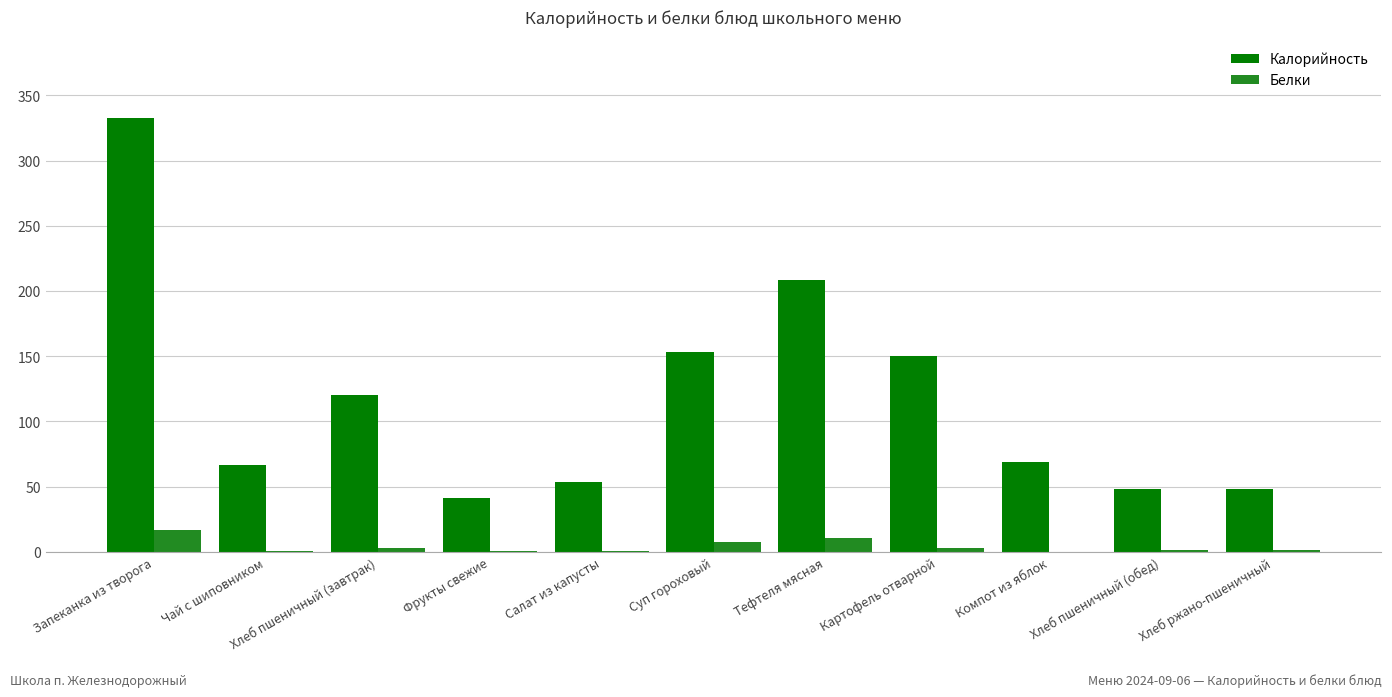

What is the maximum value for Белки?

16.3